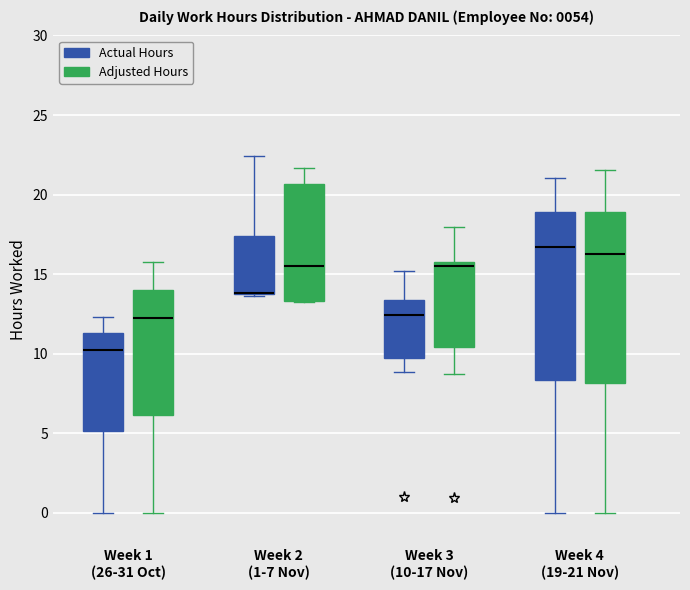

Reading left to right, transcribe this box plot: for each box, give where its median line is, the range the box spans, and where its two whiskers end, as read against the y-axis. The values are not printed on the chart, so give them approximately, as read against the axis.

Week 1 (26-31 Oct) (Actual Hours): median 10.5, box 5.0 to 11.5, whiskers 0.0 to 12.5
Week 1 (26-31 Oct) (Adjusted Hours): median 12.0, box 6.0 to 14.0, whiskers 0.0 to 16.0
Week 2 (1-7 Nov) (Actual Hours): median 14.0 (drawn on the box's lower edge), box 14.0 to 17.5, whiskers 13.5 to 22.5
Week 2 (1-7 Nov) (Adjusted Hours): median 15.5, box 13.5 to 20.5, whiskers 13.5 to 21.5
Week 3 (10-17 Nov) (Actual Hours): median 12.5, box 9.5 to 13.5, whiskers 9.0 to 15.0
Week 3 (10-17 Nov) (Adjusted Hours): median 15.5 (just below the box's upper edge), box 10.5 to 15.5, whiskers 8.5 to 18.0
Week 4 (19-21 Nov) (Actual Hours): median 16.5, box 8.5 to 19.0, whiskers 0.0 to 21.0
Week 4 (19-21 Nov) (Adjusted Hours): median 16.0, box 8.0 to 19.0, whiskers 0.0 to 21.5